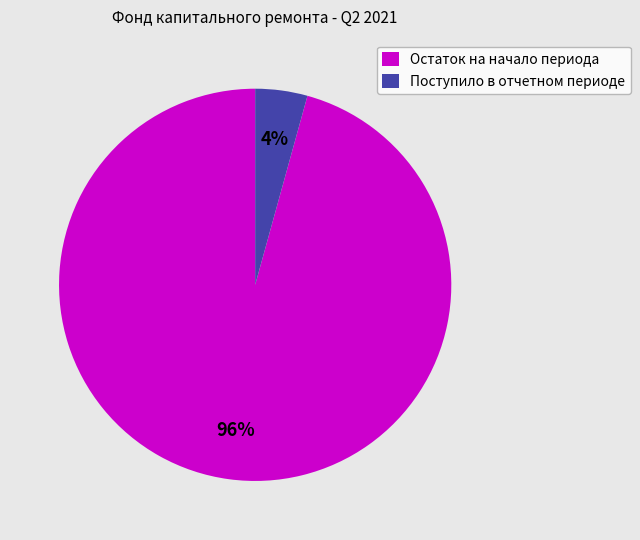

True or false: Остаток на начало периода accounts for 96% of the total.

True